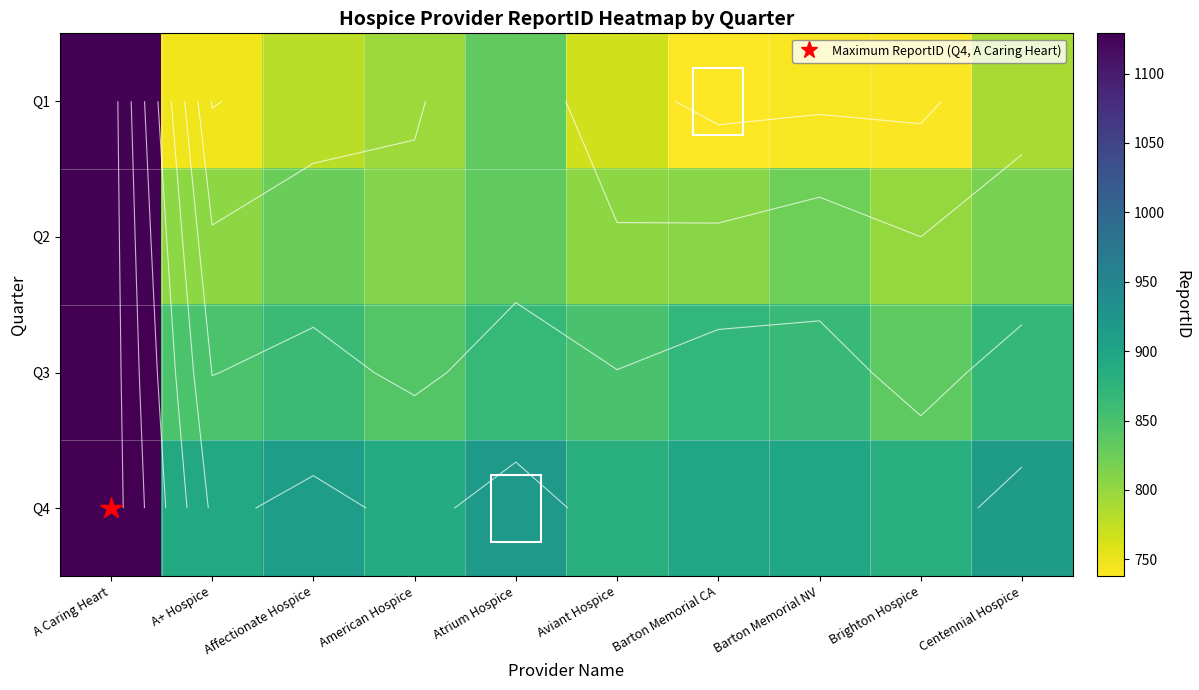

At how many categories does at least one series exceed 1106?

1